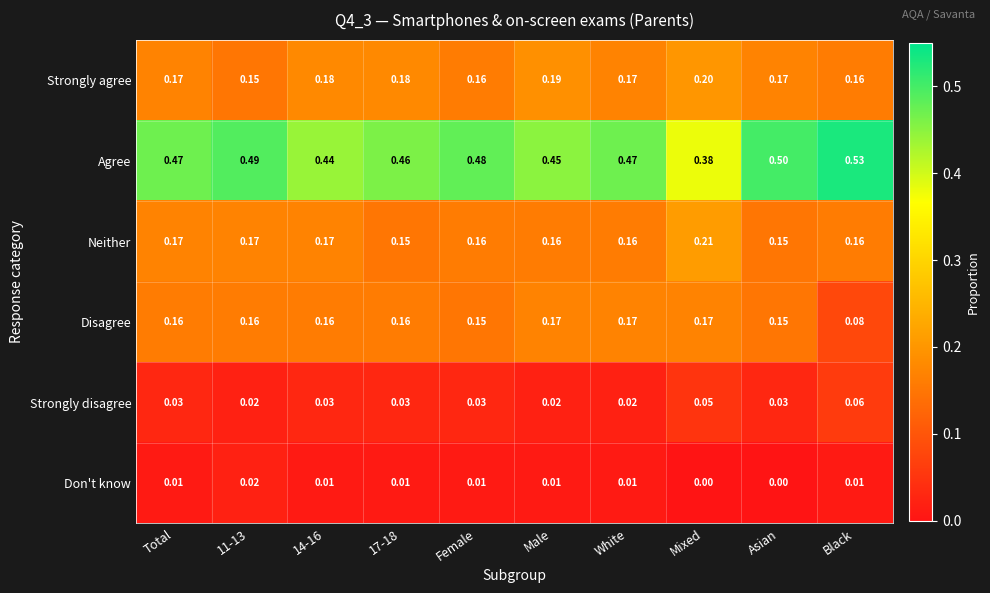

Is the value of Neither at 11-13 greater than the value of Don't know at Asian?

Yes